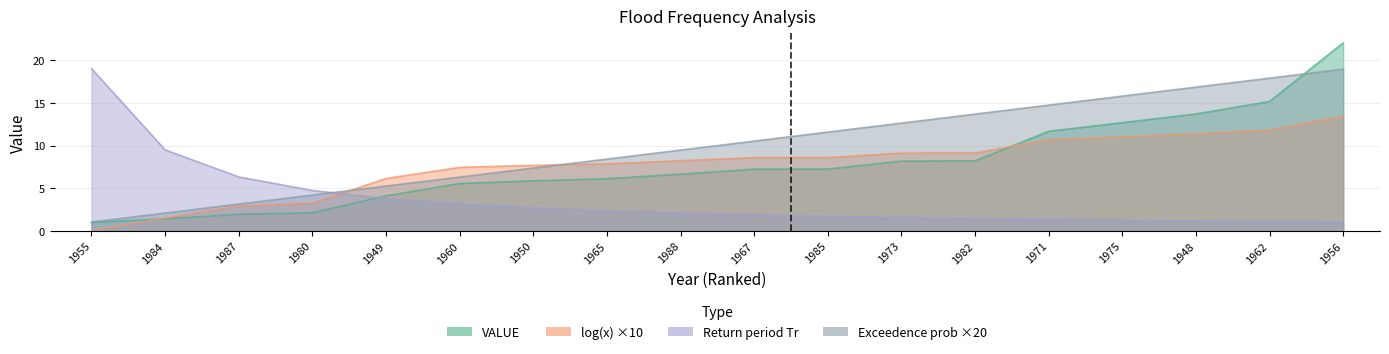

The Exceedence probability series shows 3.4 at 1984. True or false?

False